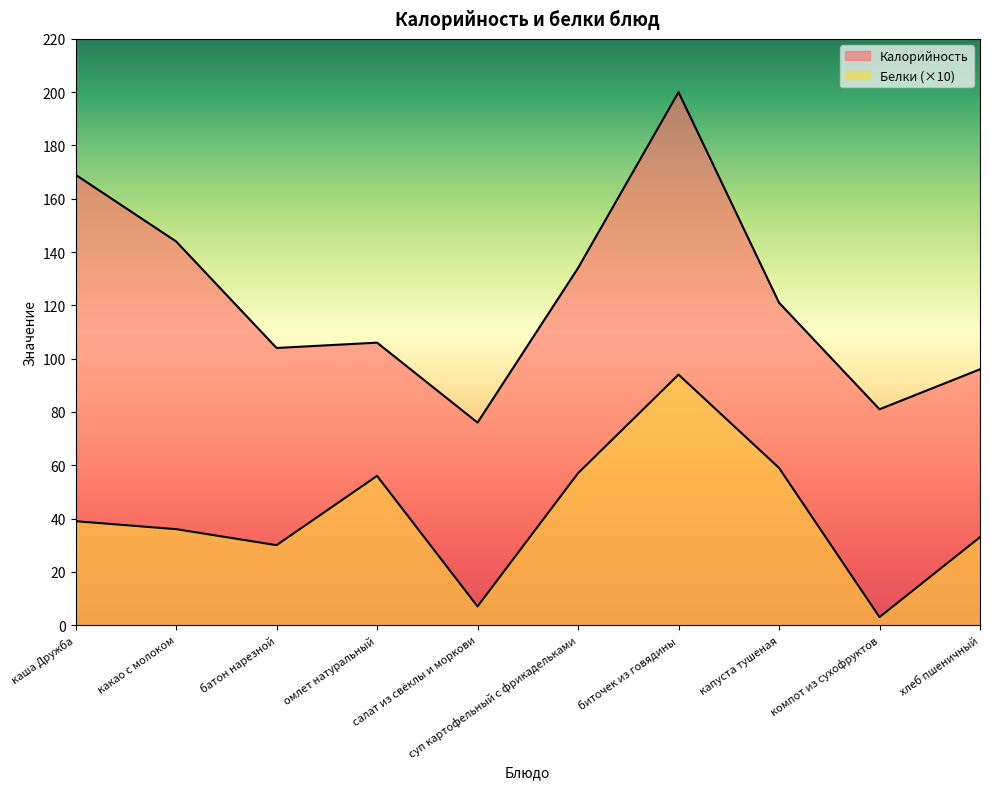

True or false: Белки and Калорийность cross at least once.

False